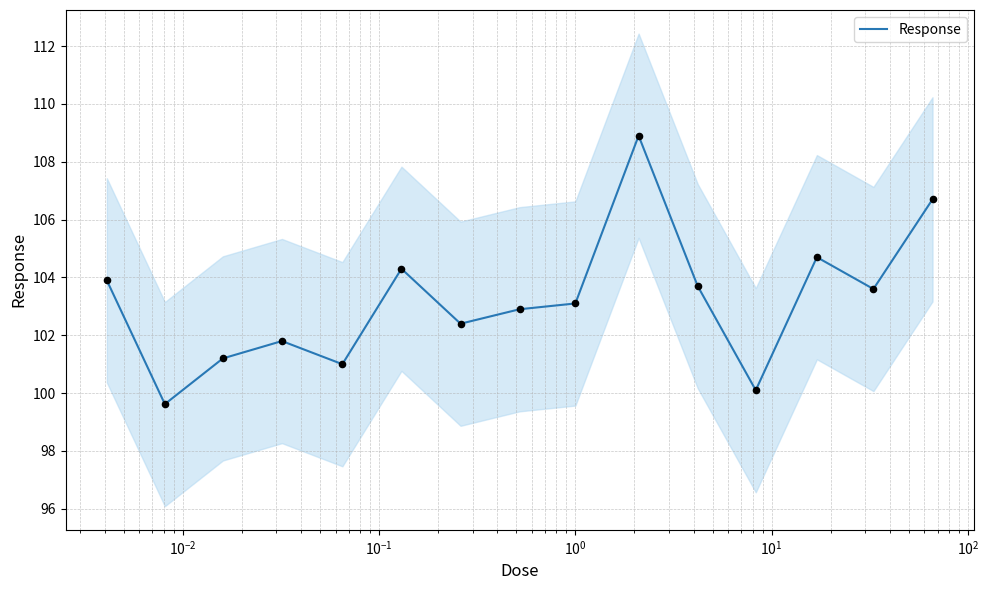

What is the lowest value of the Response series?

99.6